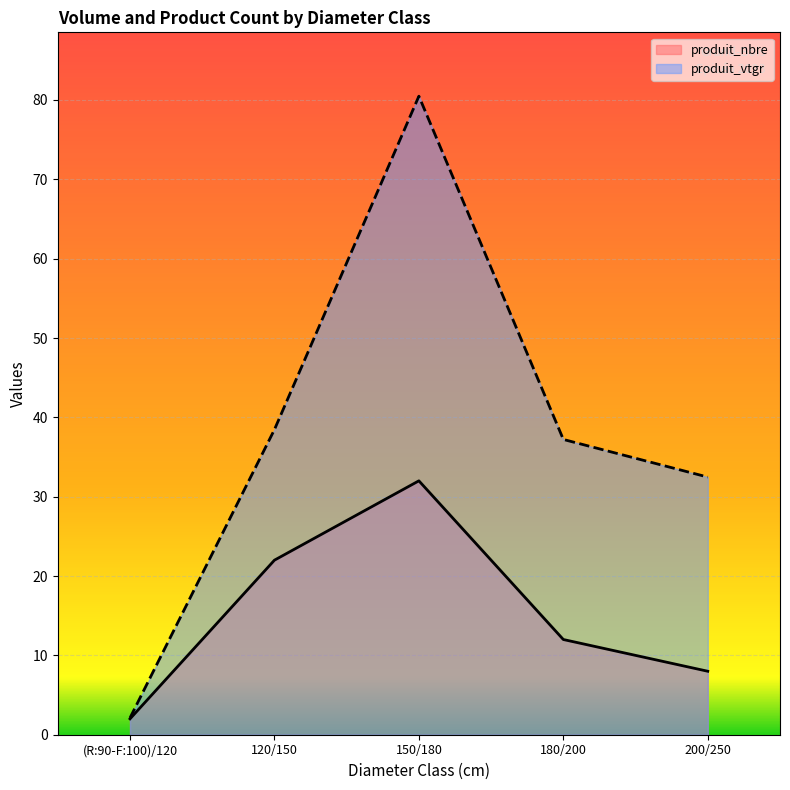

Which series has the largest total across all categories?

produit_vtgr